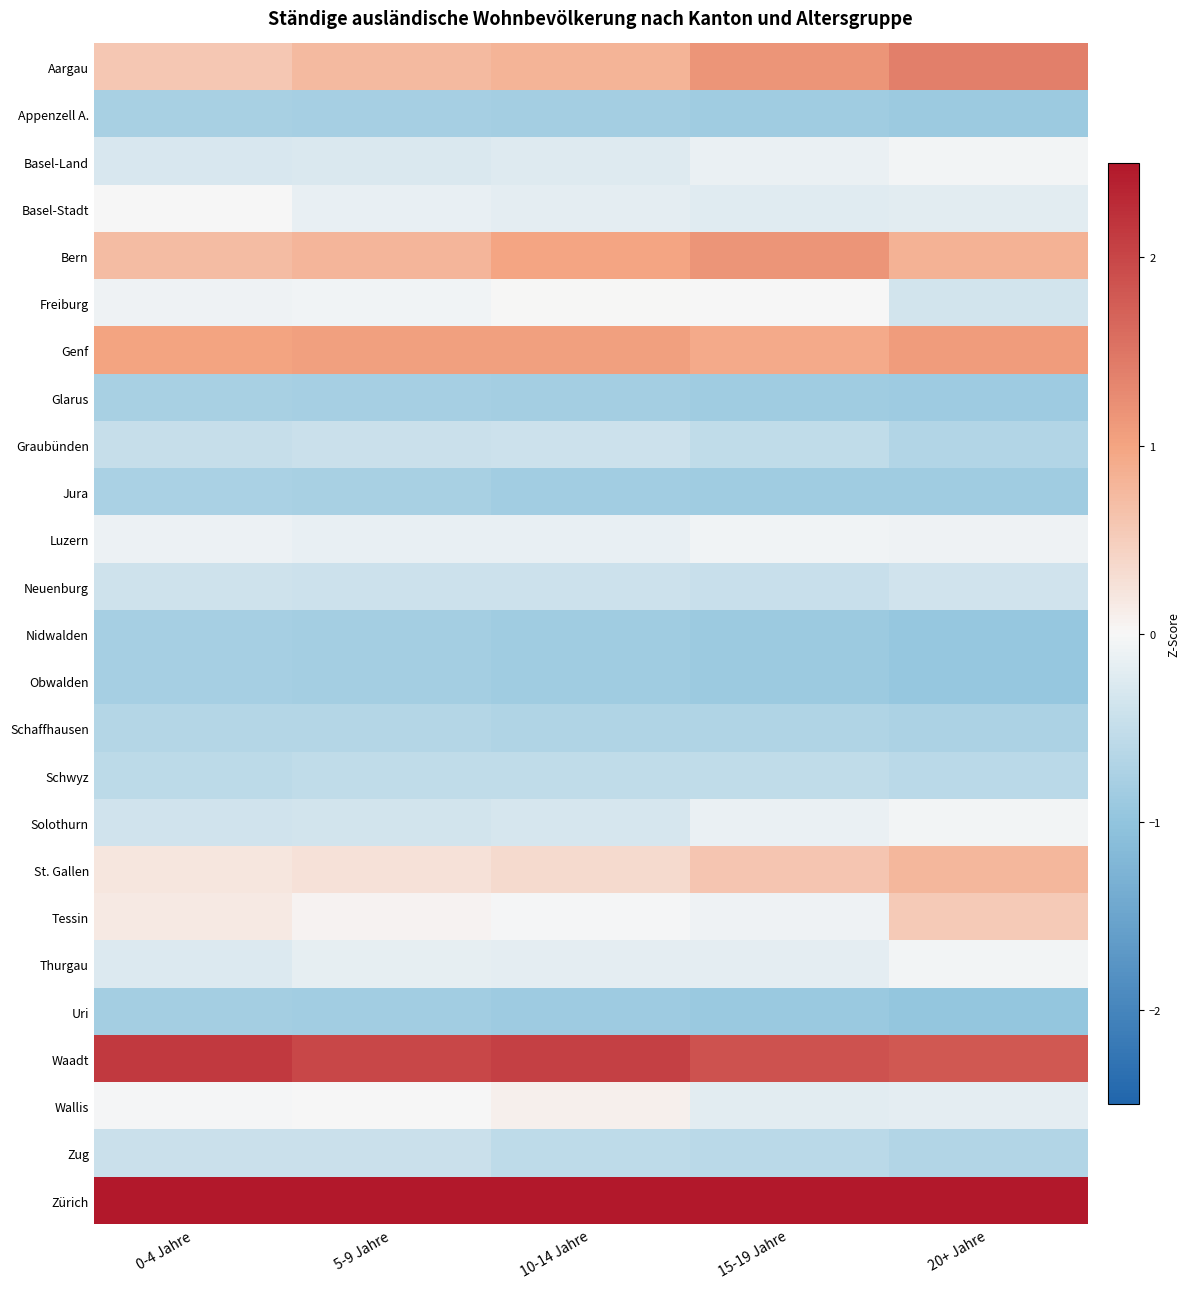

What is the difference between the highest and lowest values at 20+ Jahre?

4.1